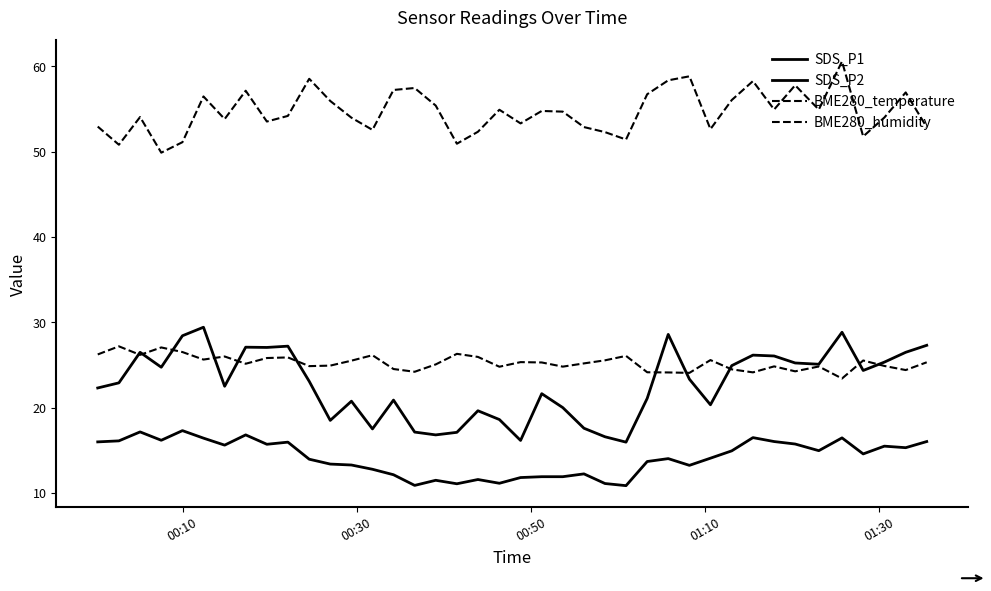

Is this an area chart (filled region under the line)?

No